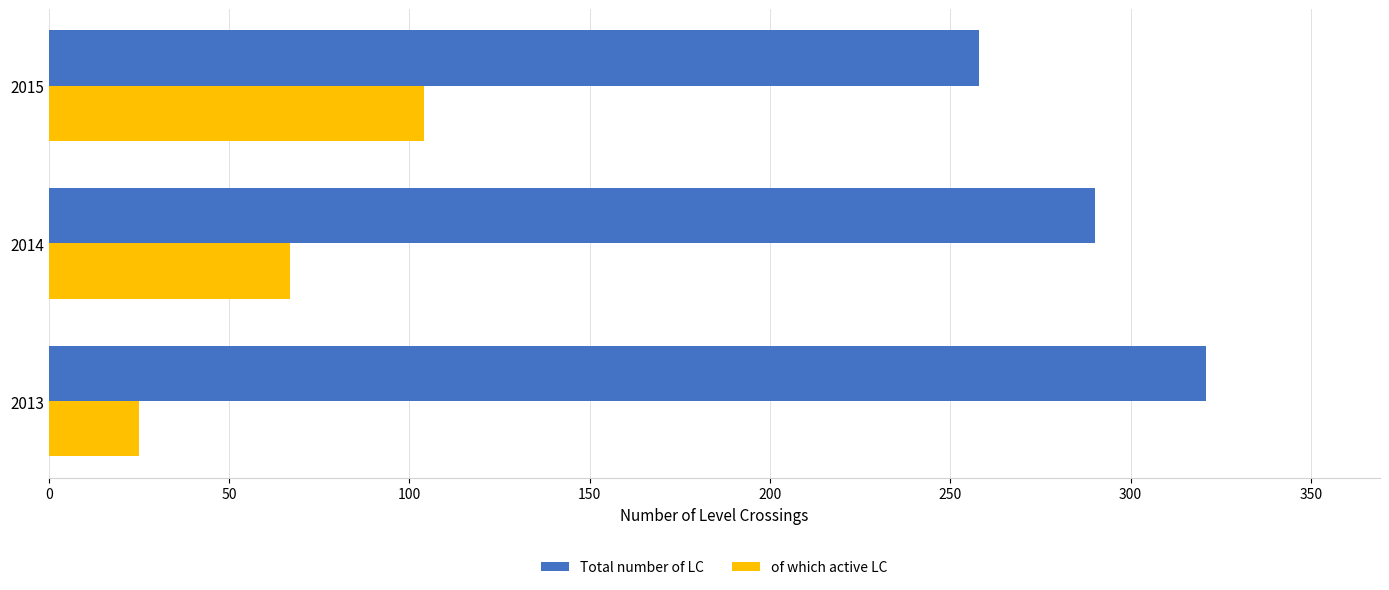

Rank the series at 2013 from lowest to highest value.

of which active LC, Total number of LC